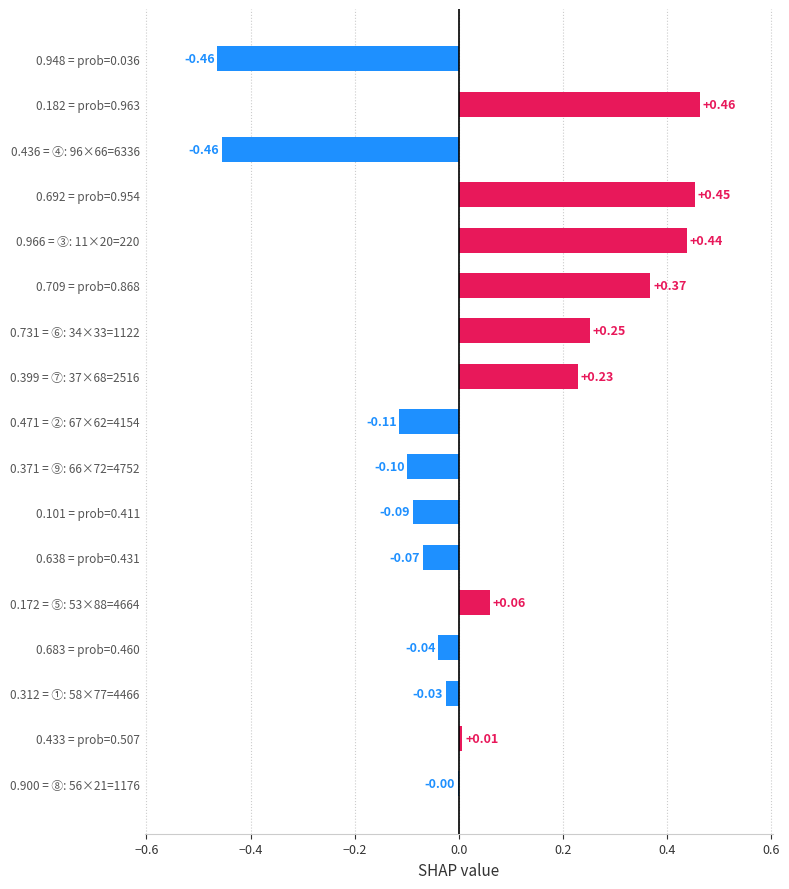

What is the sum of all values?

0.9